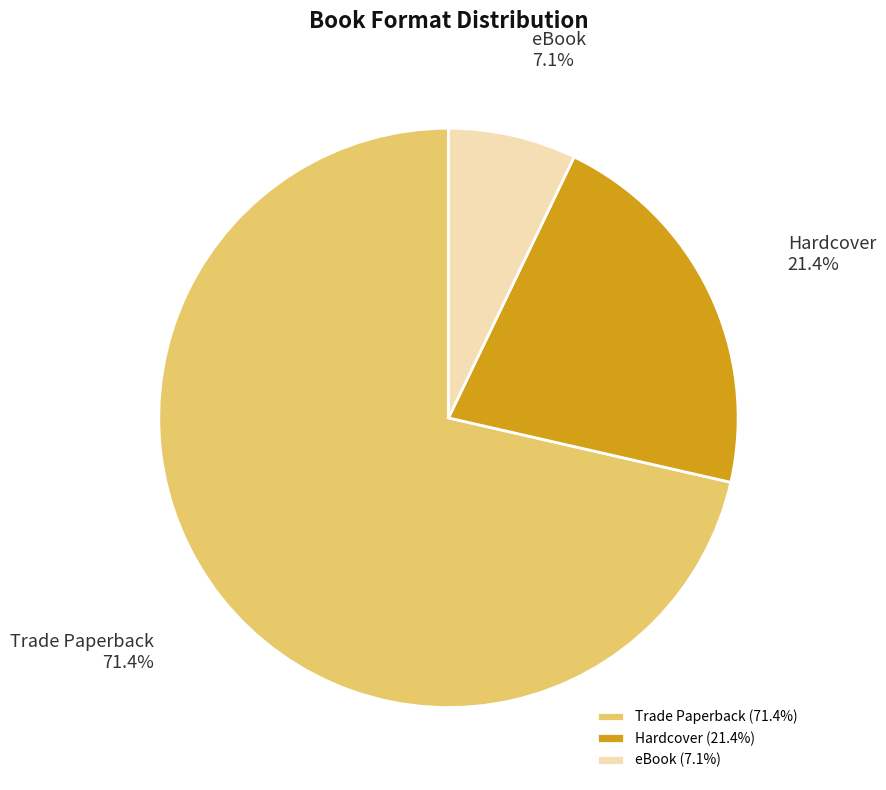

Which category accounts for the majority?

Trade Paperback